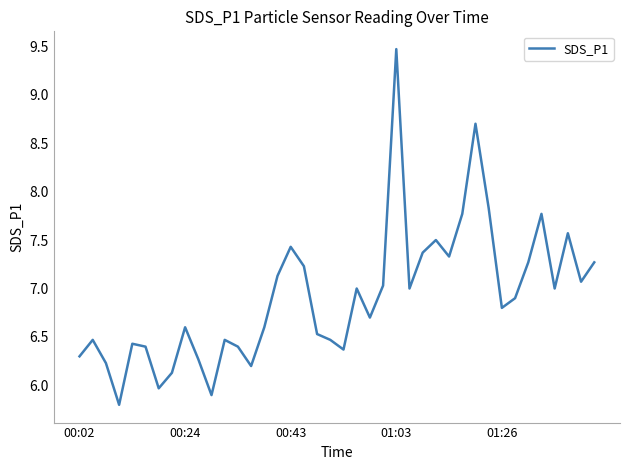

What is the minimum value shown in the chart?

5.8